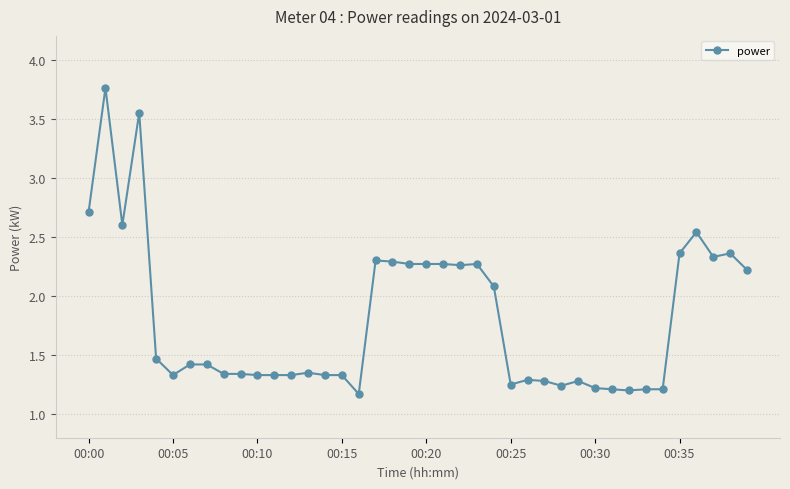

True or false: the data has more than 0 interior local peaks.

True